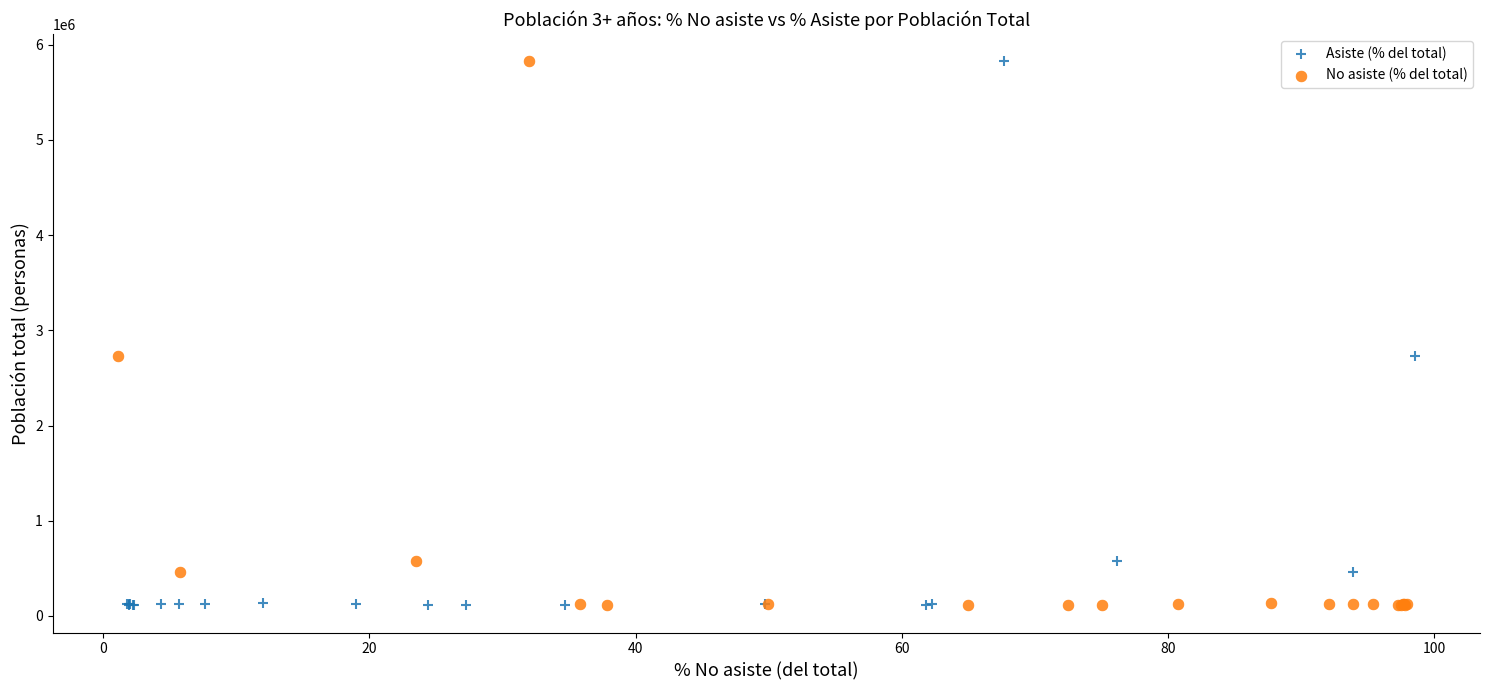

What are all the series names shown in the legend?

Asiste (% del total), No asiste (% del total)